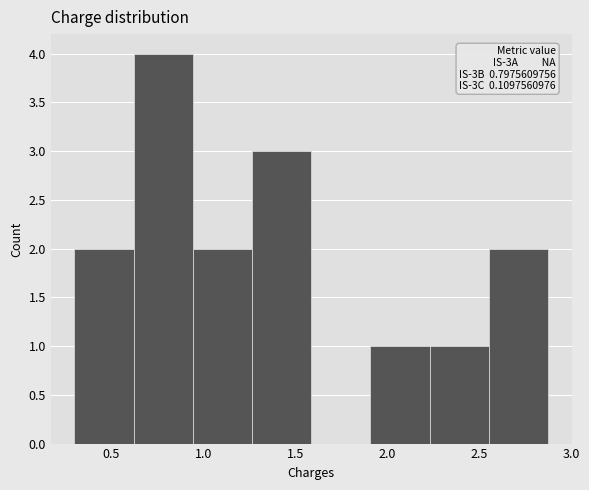

Over which range of the x-axis is the bar tallest?

0.60 to 0.95